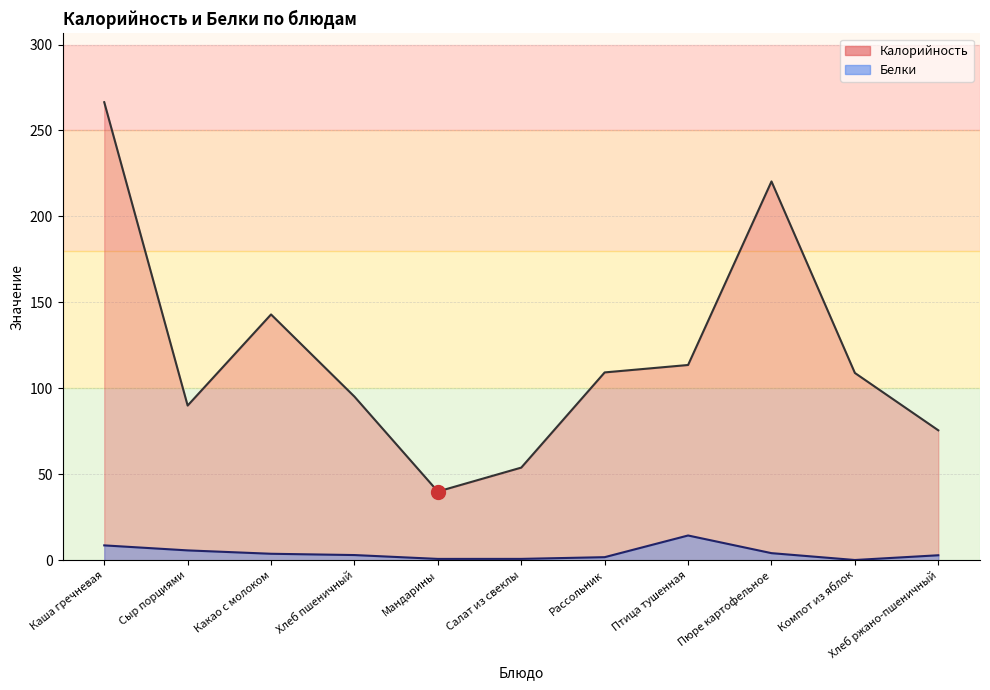

What is the label of the 9th point from the left?

Пюре картофельное